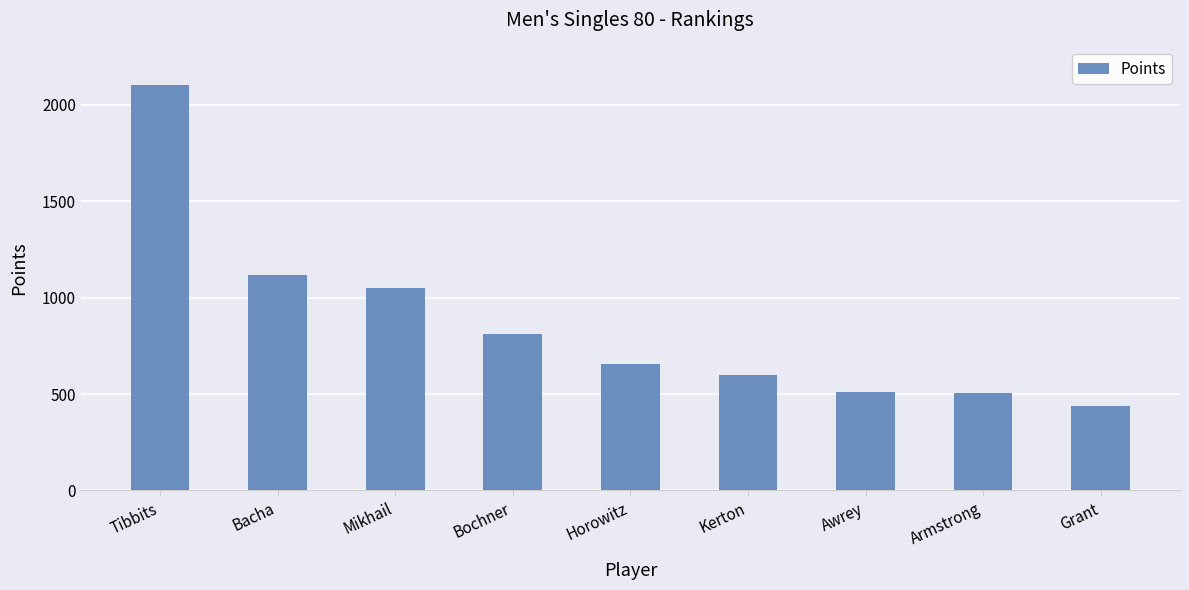

Which category has the lowest value across all series?

Grant